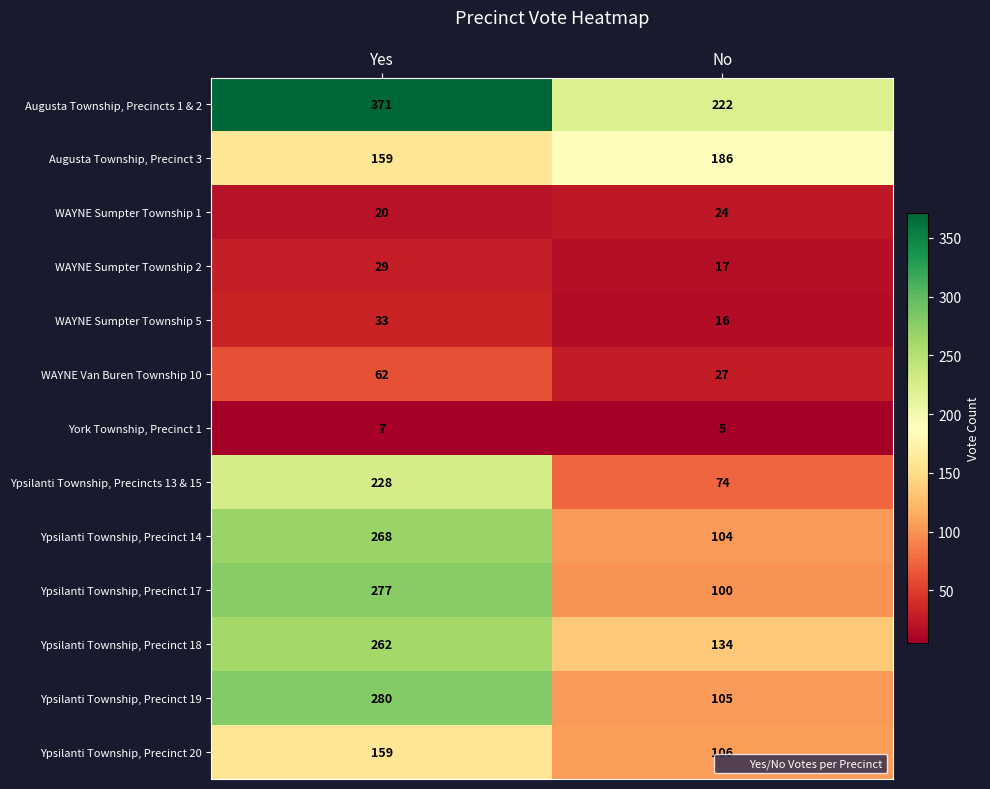

Reading left to right, extract all data points from this chart.

Augusta Township, Precincts 1 & 2: Yes=371	No=222
Augusta Township, Precinct 3: Yes=159	No=186
WAYNE Sumpter Township 1: Yes=20	No=24
WAYNE Sumpter Township 2: Yes=29	No=17
WAYNE Sumpter Township 5: Yes=33	No=16
WAYNE Van Buren Township 10: Yes=62	No=27
York Township, Precinct 1: Yes=7	No=5
Ypsilanti Township, Precincts 13 & 15: Yes=228	No=74
Ypsilanti Township, Precinct 14: Yes=268	No=104
Ypsilanti Township, Precinct 17: Yes=277	No=100
Ypsilanti Township, Precinct 18: Yes=262	No=134
Ypsilanti Township, Precinct 19: Yes=280	No=105
Ypsilanti Township, Precinct 20: Yes=159	No=106